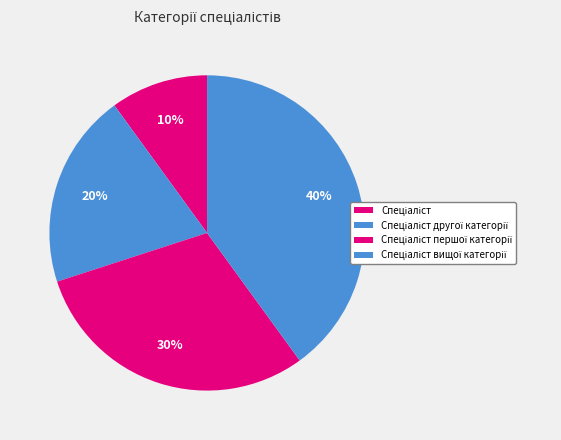

Count the number of slices in the pie.

4